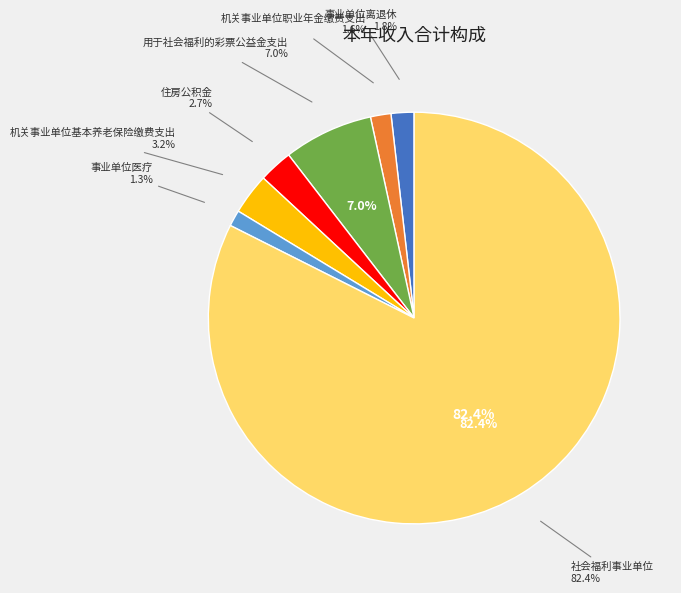

Which slice is the largest?

社会福利事业单位